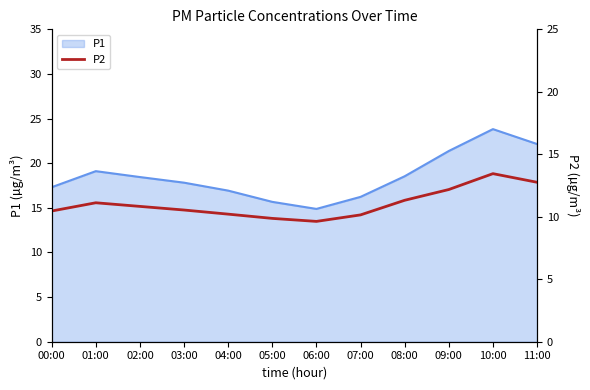

What is the lowest value of the P1 series?

14.9